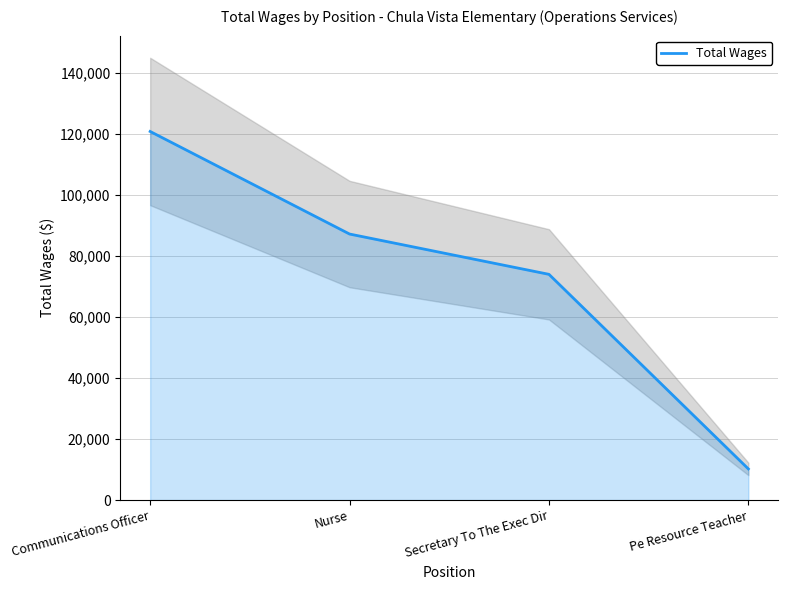

How many lines are shown in the chart?

1